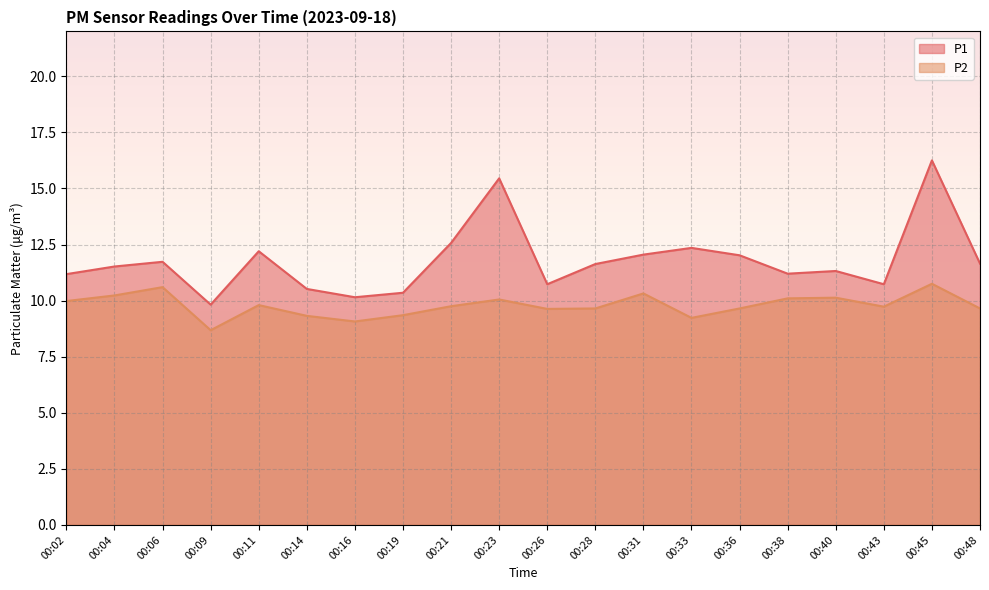

At which category is the sum across all series the highest?

00:45